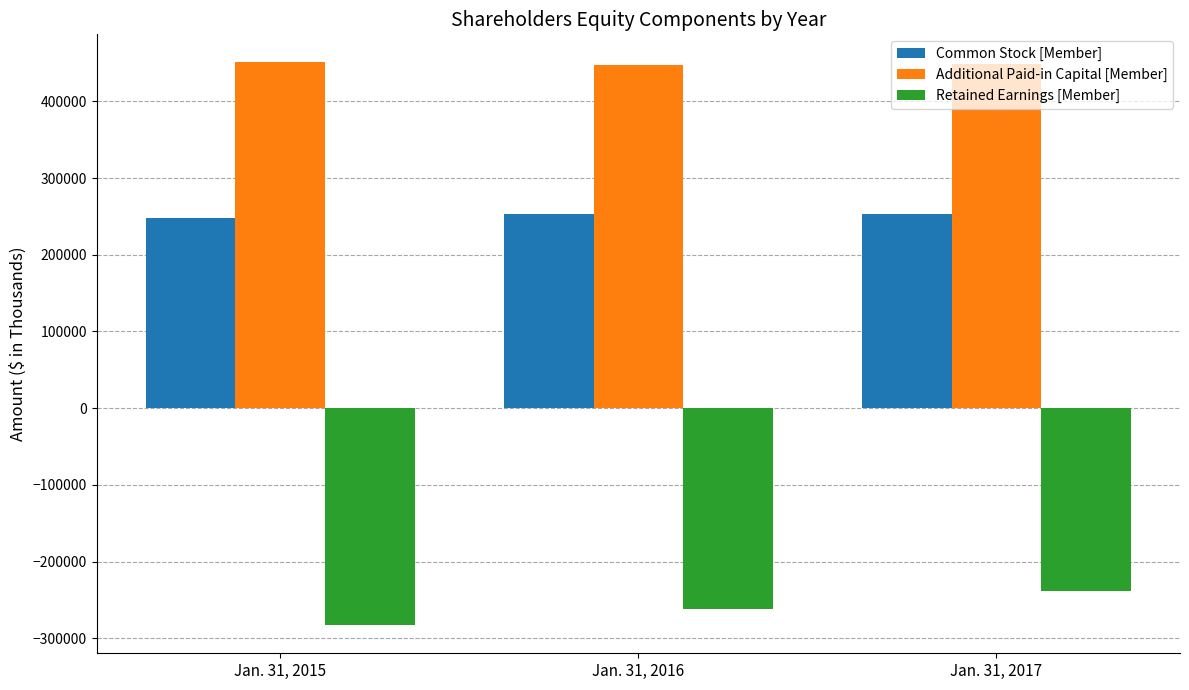

What is the minimum value shown in the chart?

-282865